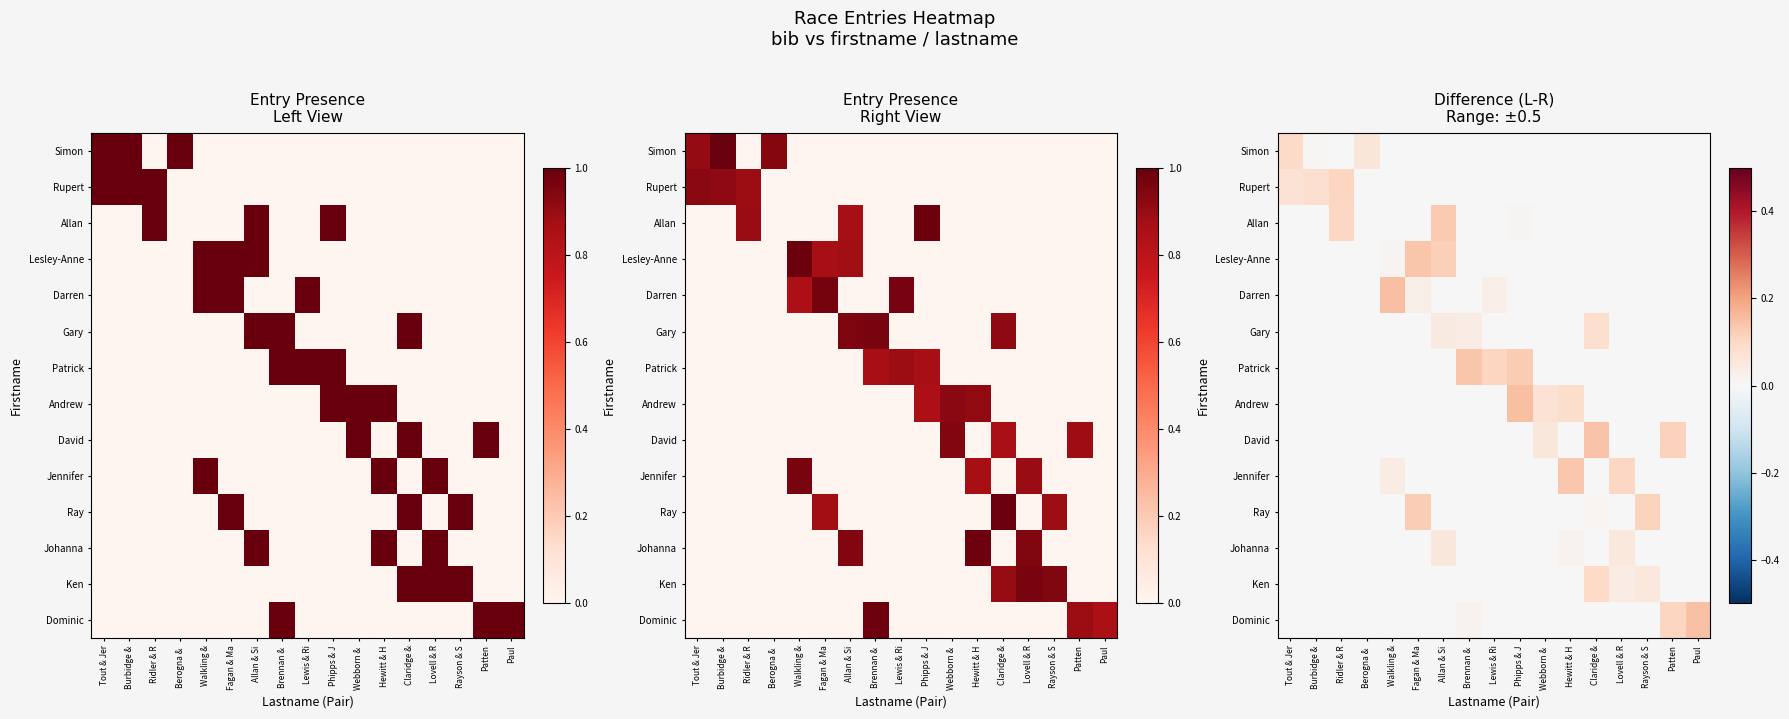

At how many categories does at least one series exceed 0?

17